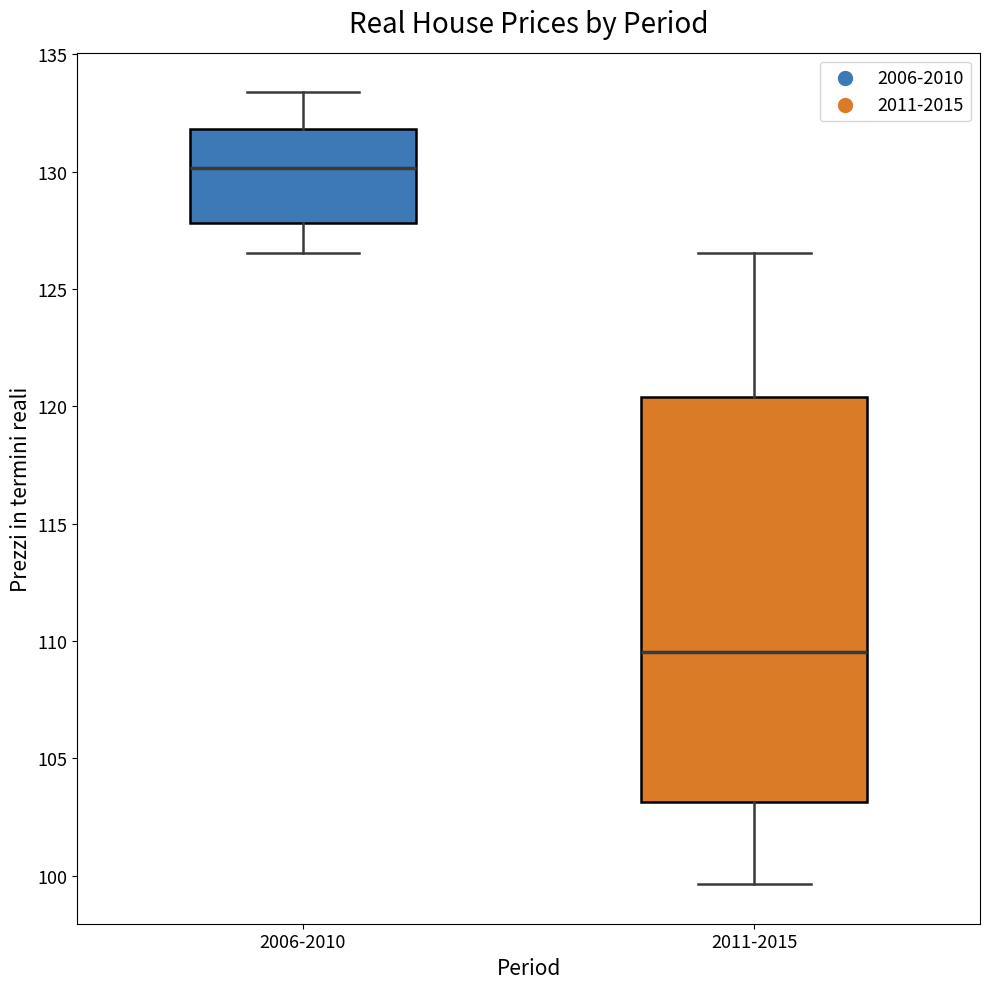

Reading left to right, transcribe this box plot: for each box, give where its median line is, the range the box spans, and where its two whiskers end, as read against the y-axis. The values are not printed on the chart, so give them approximately, as read against the axis.

2006-2010: median 130.0, box 128.0 to 132.0, whiskers 126.5 to 133.5
2011-2015: median 109.5, box 103.0 to 120.5, whiskers 99.5 to 126.5